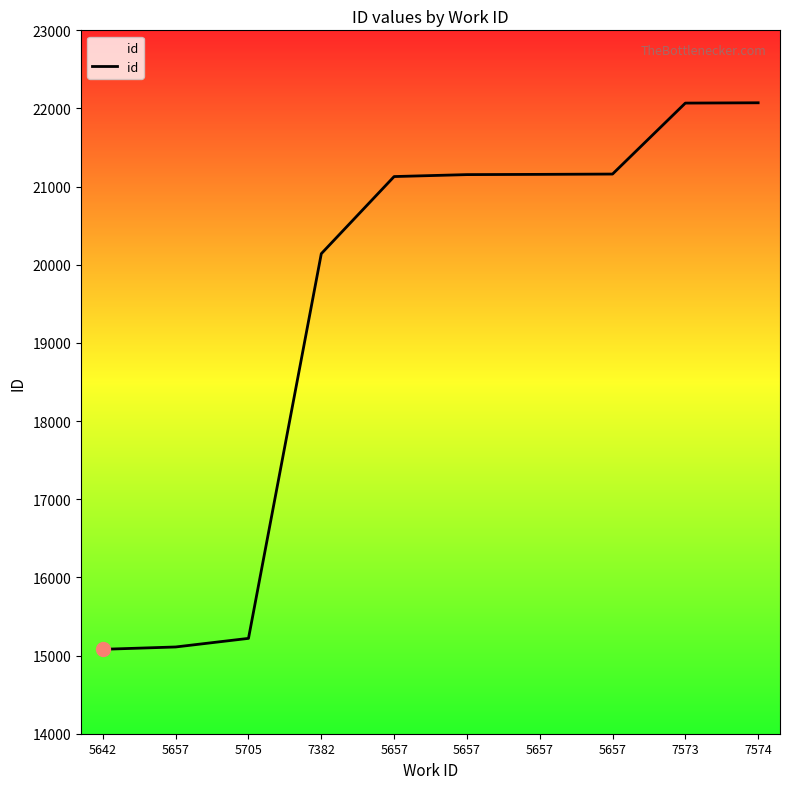

How many lines are shown in the chart?

1